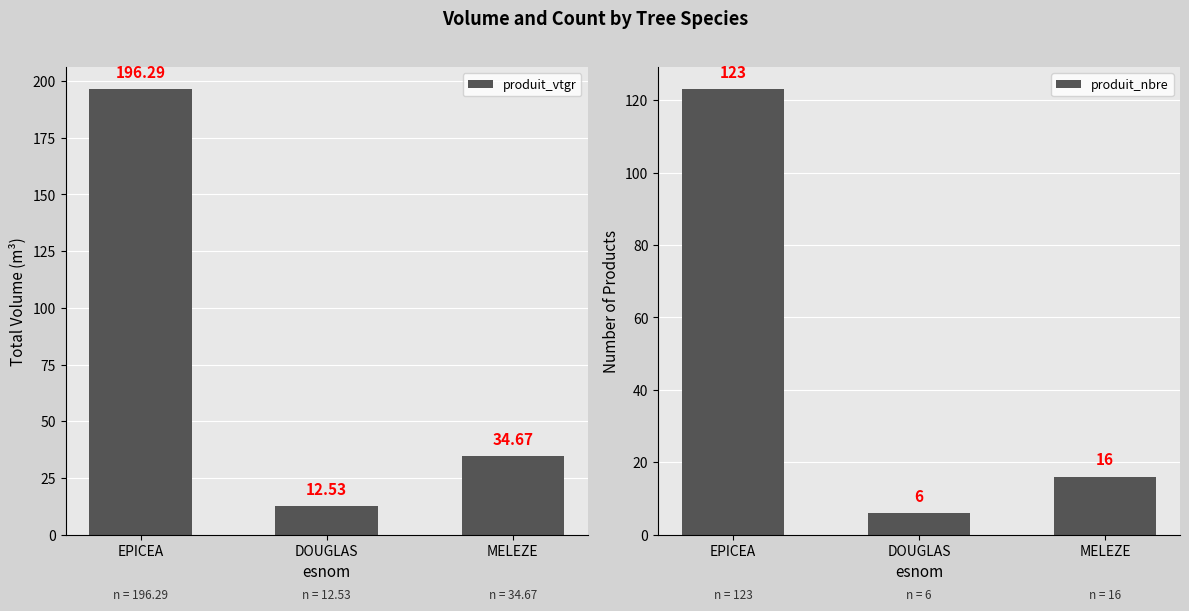

What is the label of the 2nd bar from the left?

DOUGLAS